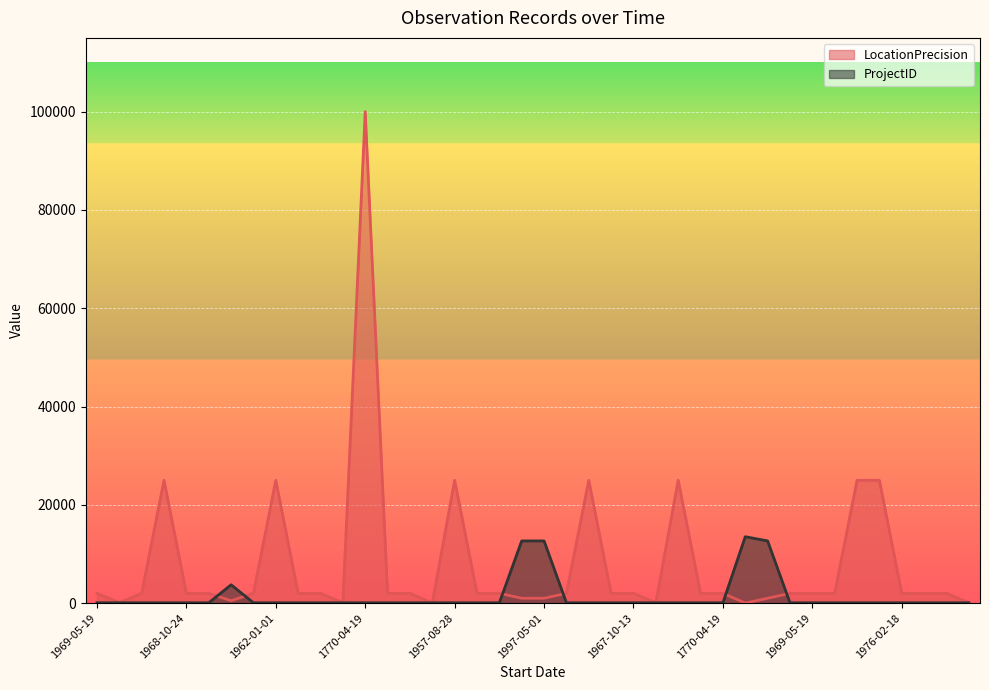

At which label does LocationPrecision reach its minimum?

2012-05-15